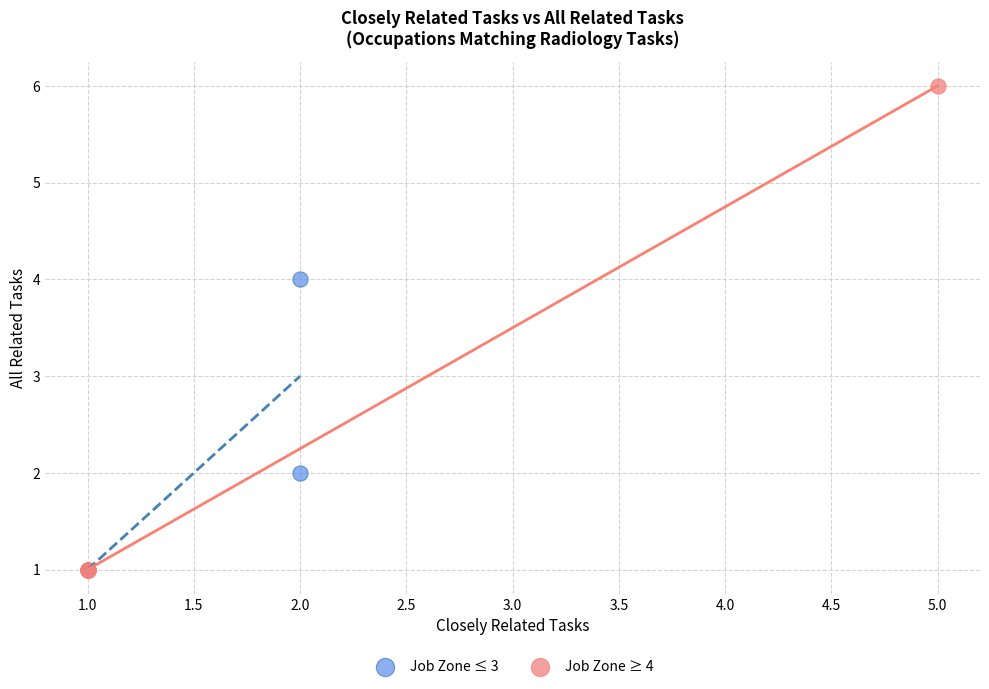

Which series has the largest Y range (max minus min)?

Job Zone ≥ 4